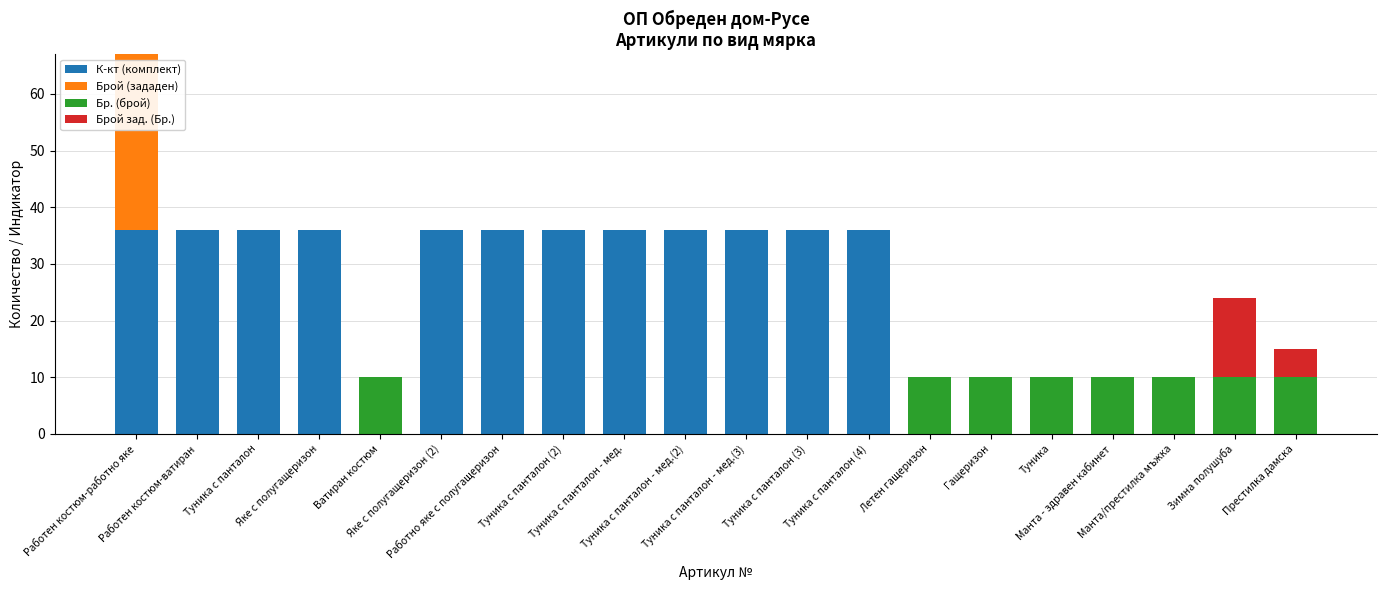

At how many categories does at least one series exceed 17?

12